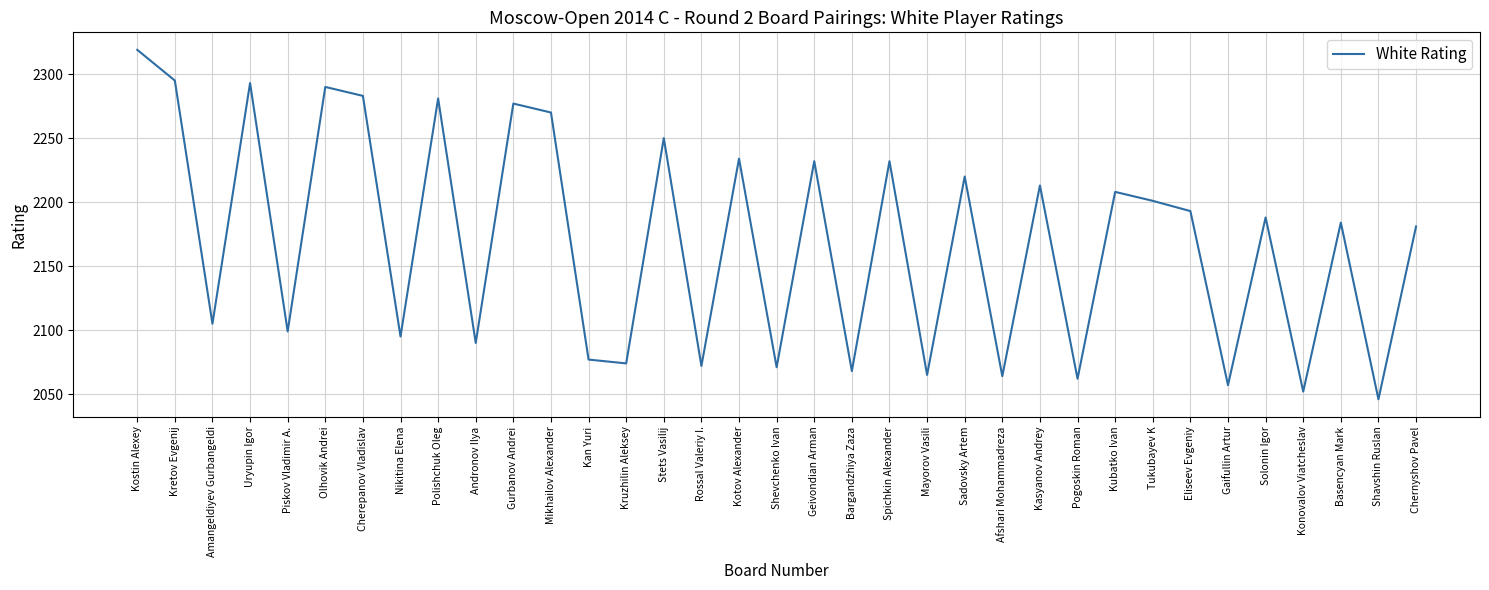

What is the greatest value displayed?

2319